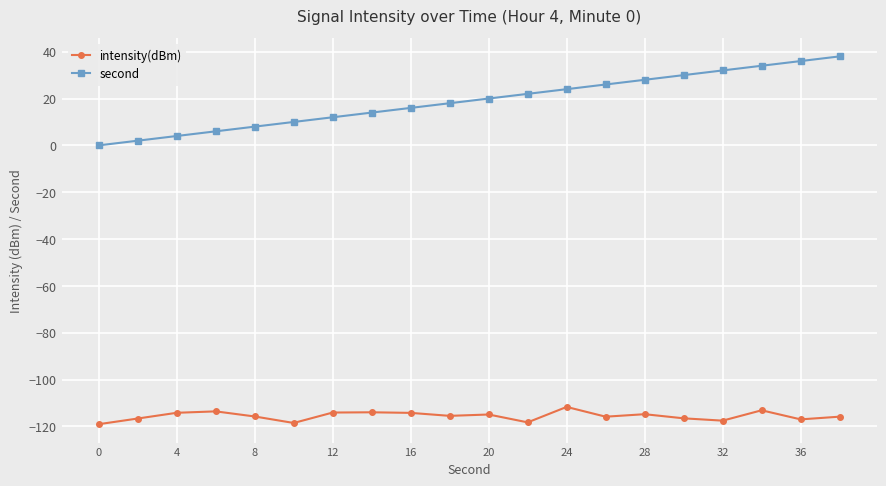

Which series has the largest total across all categories?

second